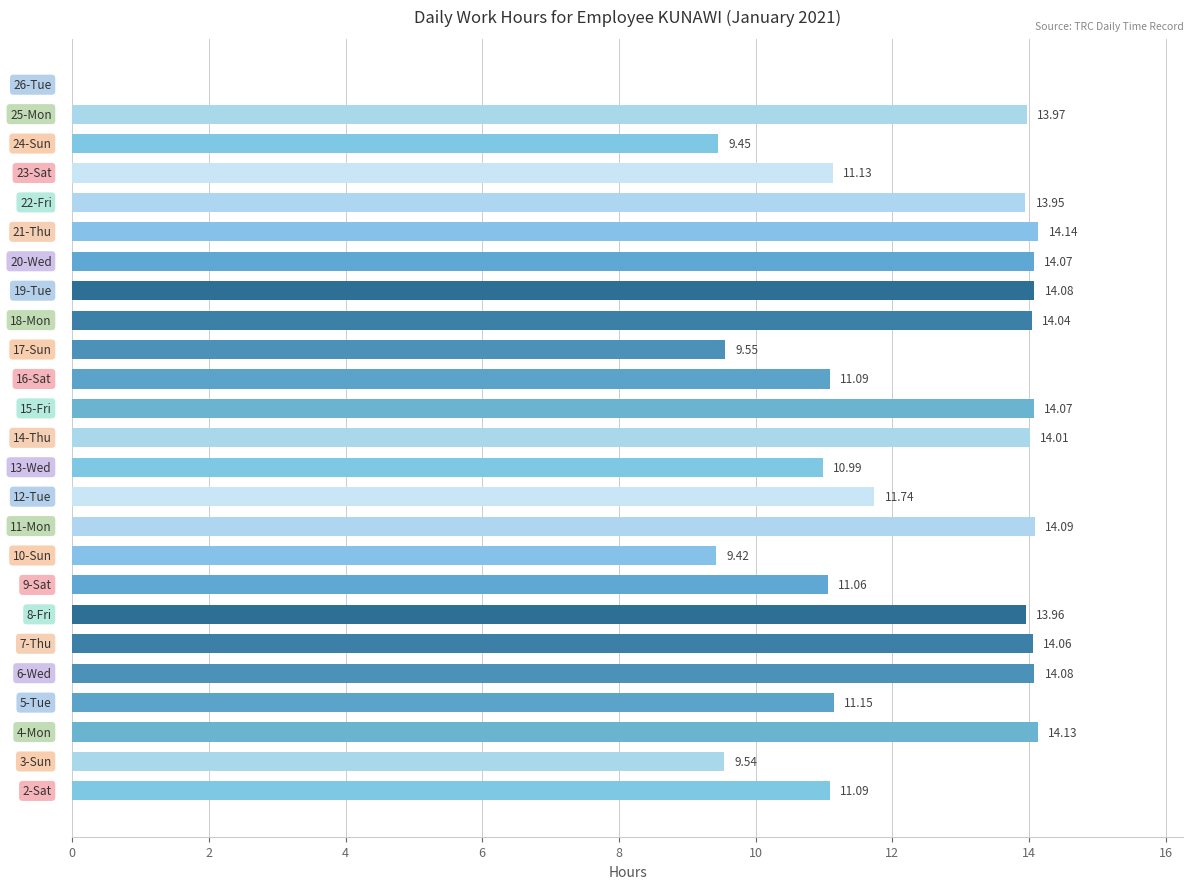

What is the sum of all values?

298.9